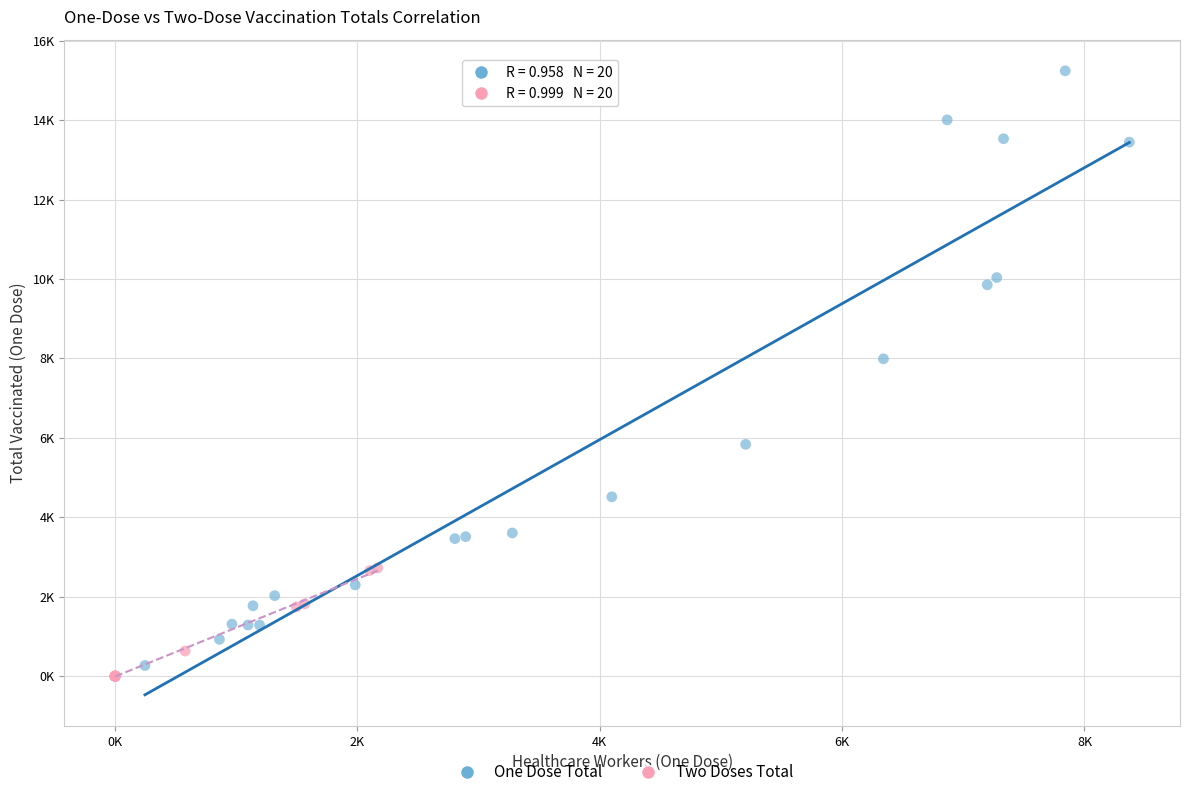

Which series reaches the minimum Y coordinate?

Two Doses Total